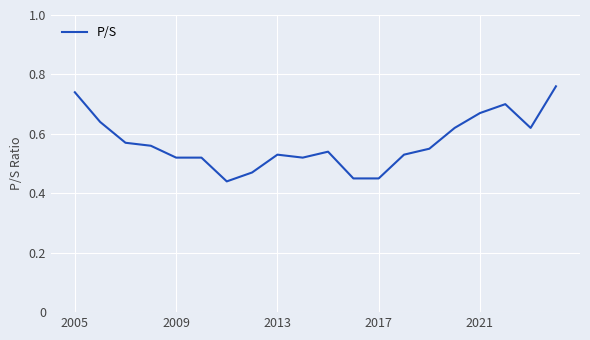

What is the difference between the second highest and minimum values?

0.3